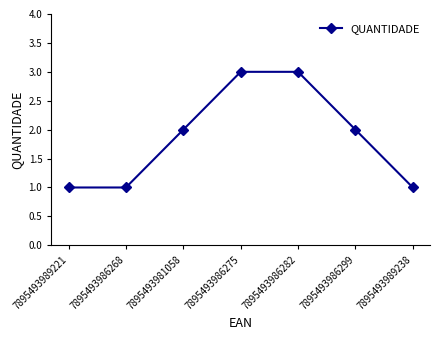

What is the greatest value displayed?

3